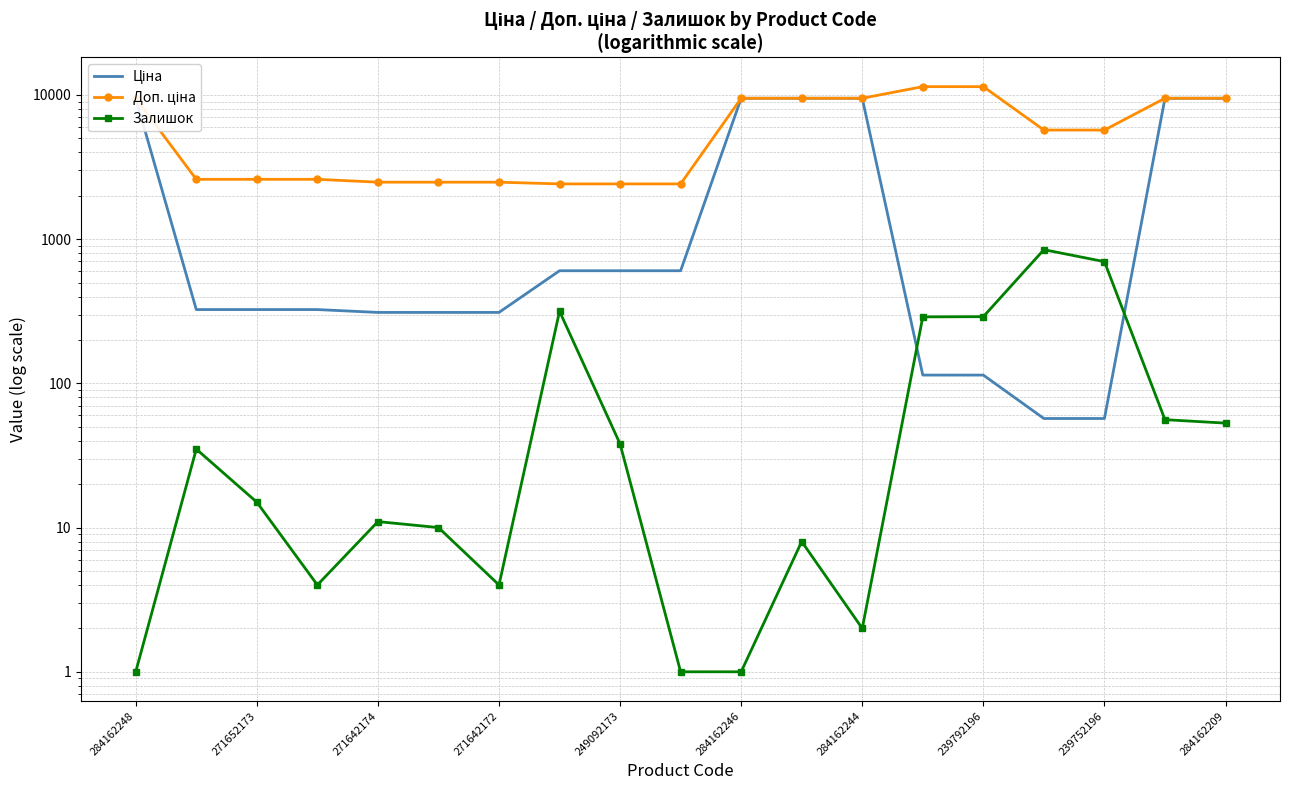

What is the value of the Доп. ціна point at the 7th from the left?

2482.4